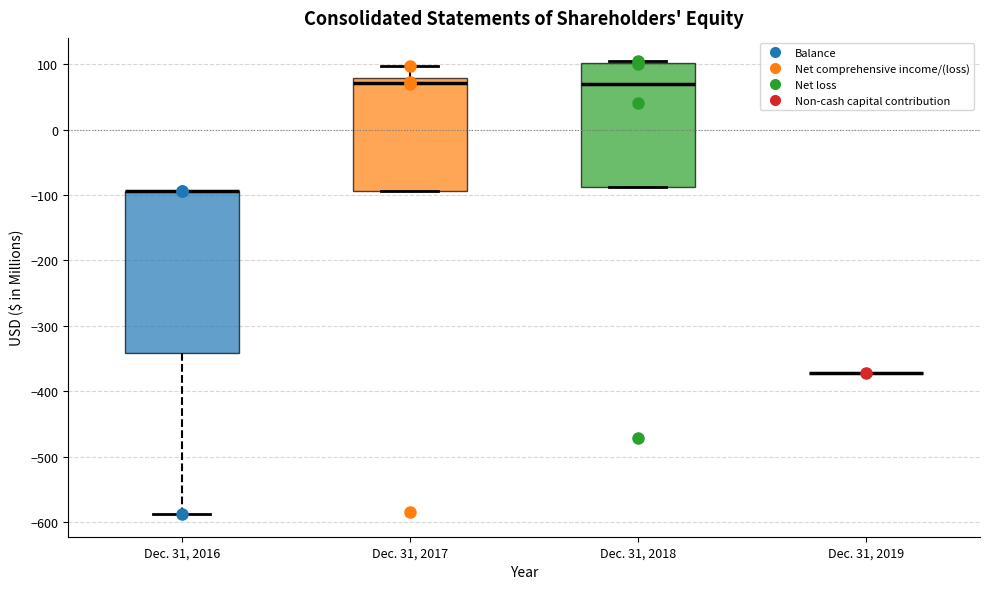

Which box is the tallest, from its lower edge to its upper edge?

Dec. 31, 2016